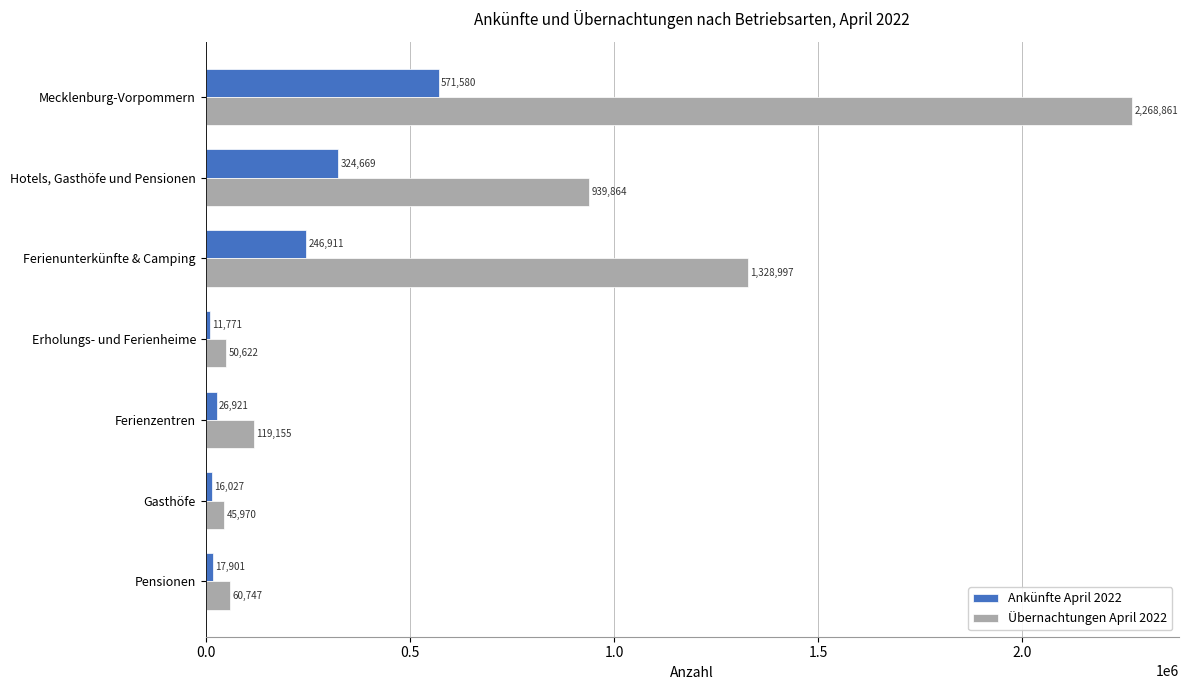

Which series changed the most between Mecklenburg-Vorpommern and Erholungs- und Ferienheime?

Übernachtungen April 2022